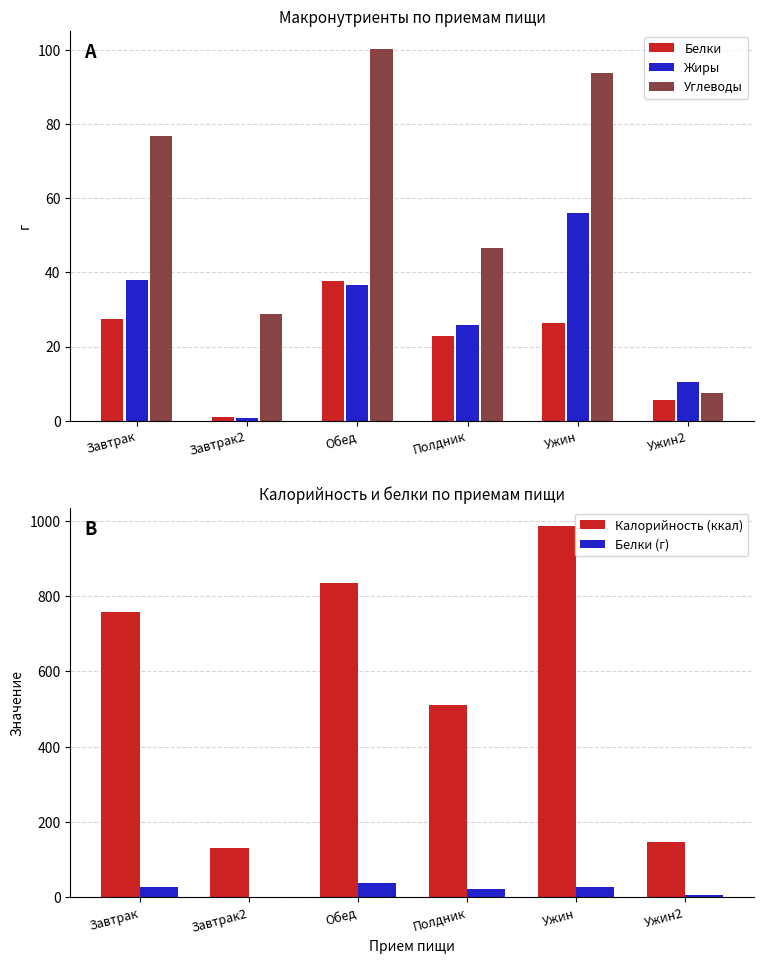

How many data points does each series have?

6